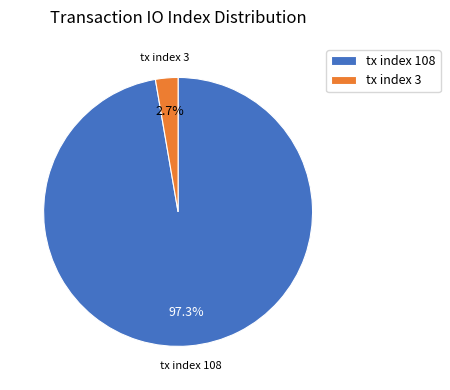

Is it true that tx index 108 is 97% of the pie?

True